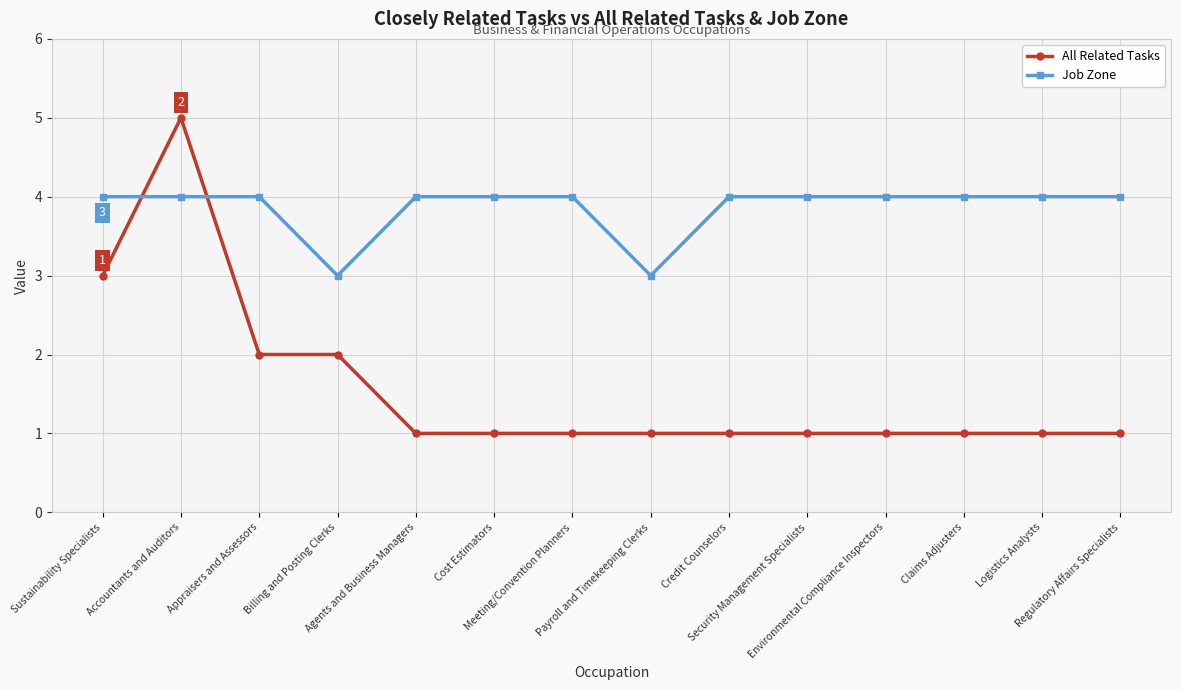

Does the chart display data point markers on the line(s)?

Yes